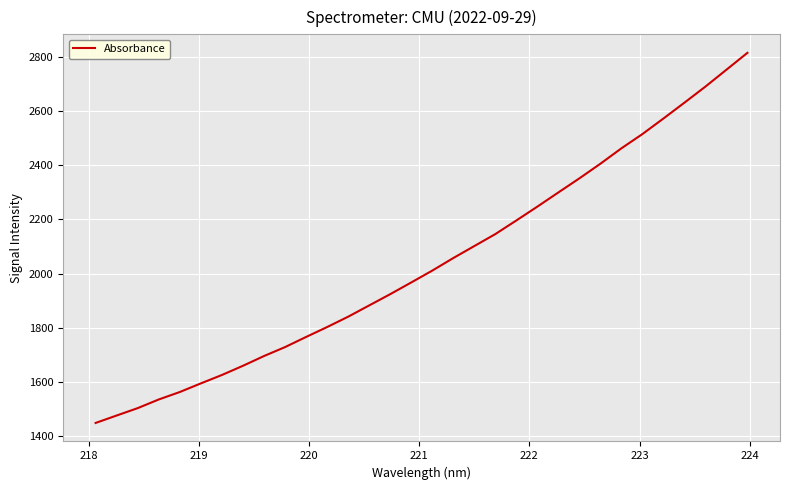

What is the greatest value displayed?

2814.5